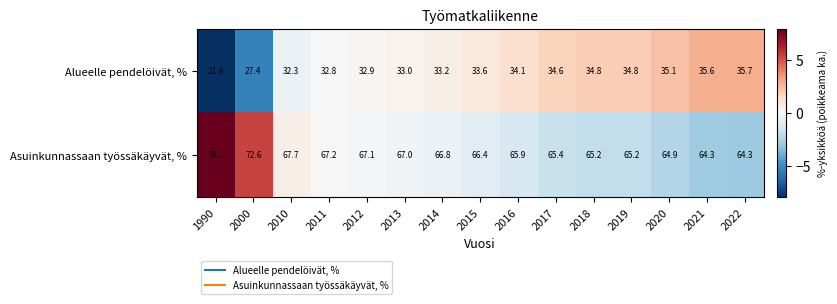

At which label is Alueelle pendelöivät, % closest to 28?

2000